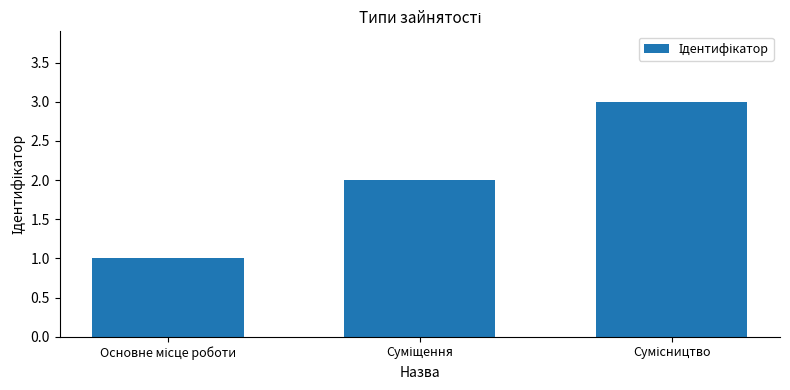

How many values are below 2?

1